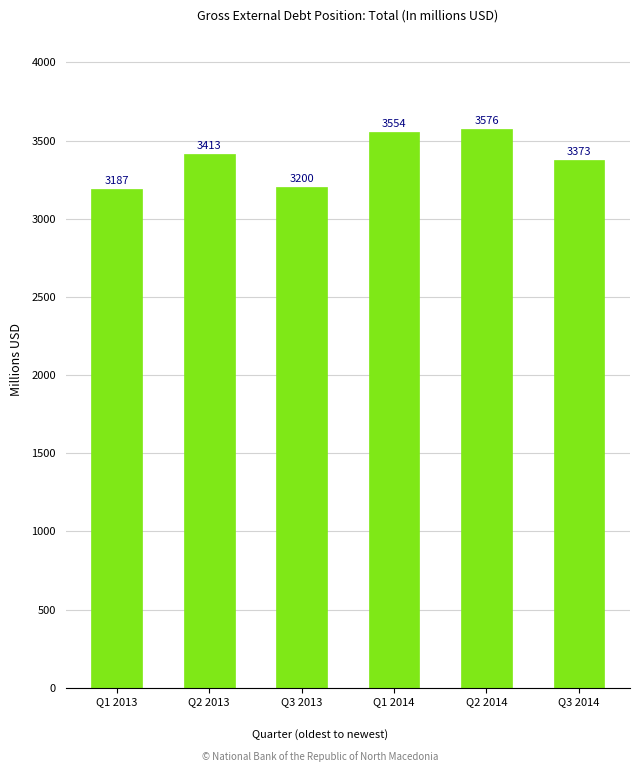

What is the label of the 4th bar from the right?

Q3 2013